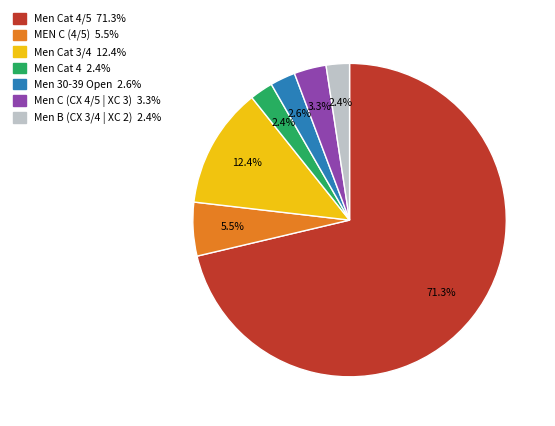

Count the number of slices in the pie.

7